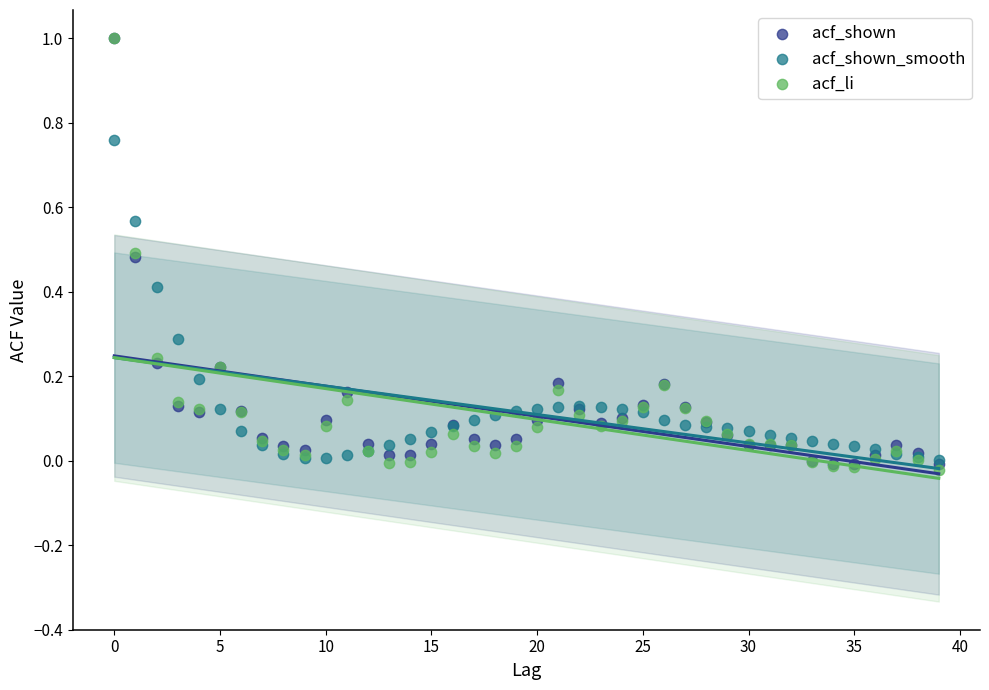

Which series has the largest Y range (max minus min)?

acf_li